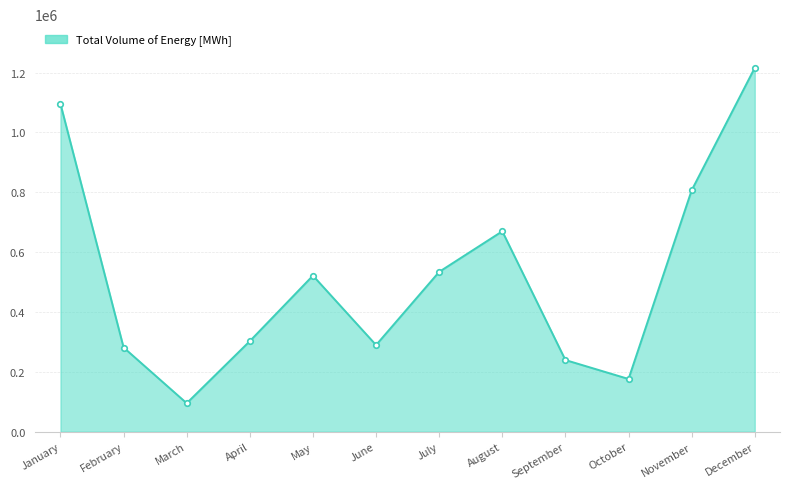

What is the value of the 7th point from the left?

534048